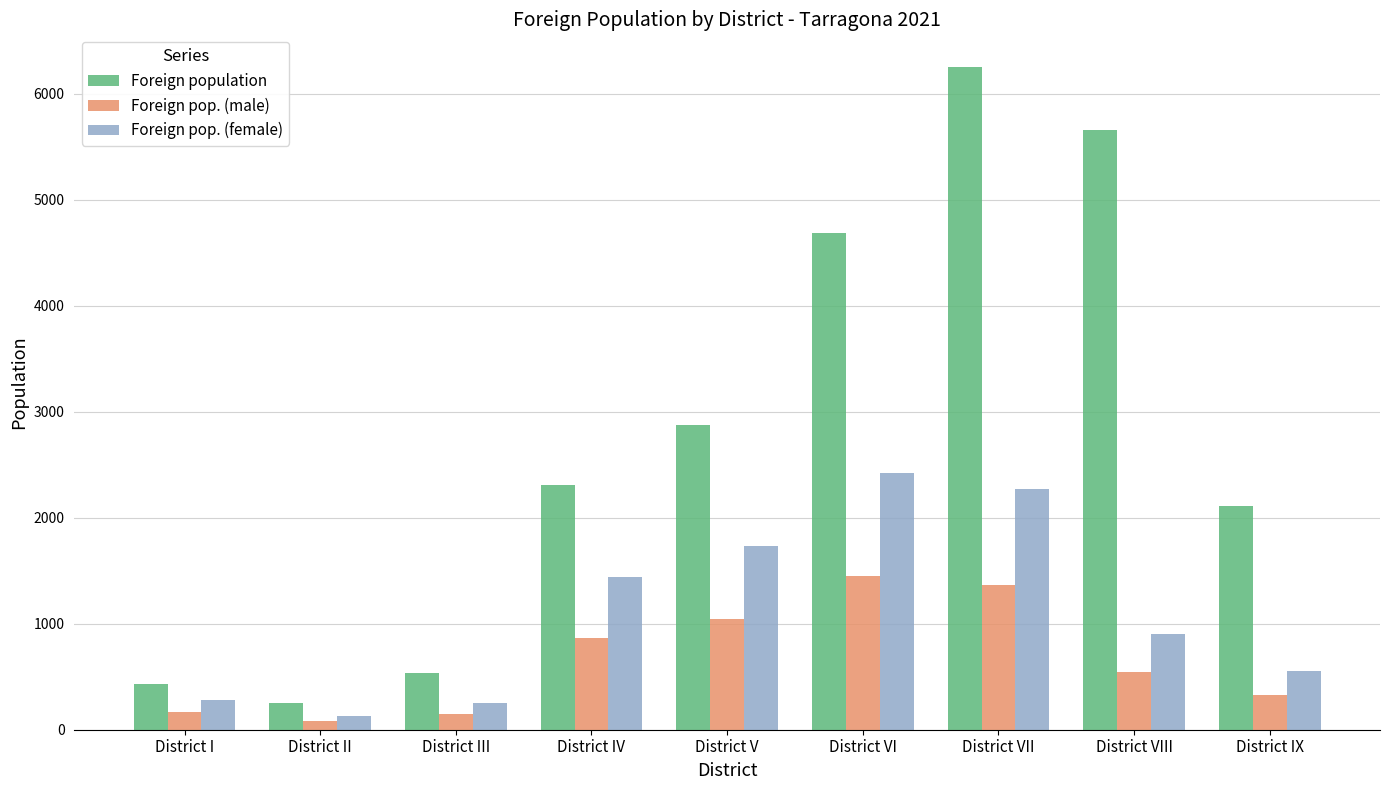

At which category is the sum across all series the highest?

District VII